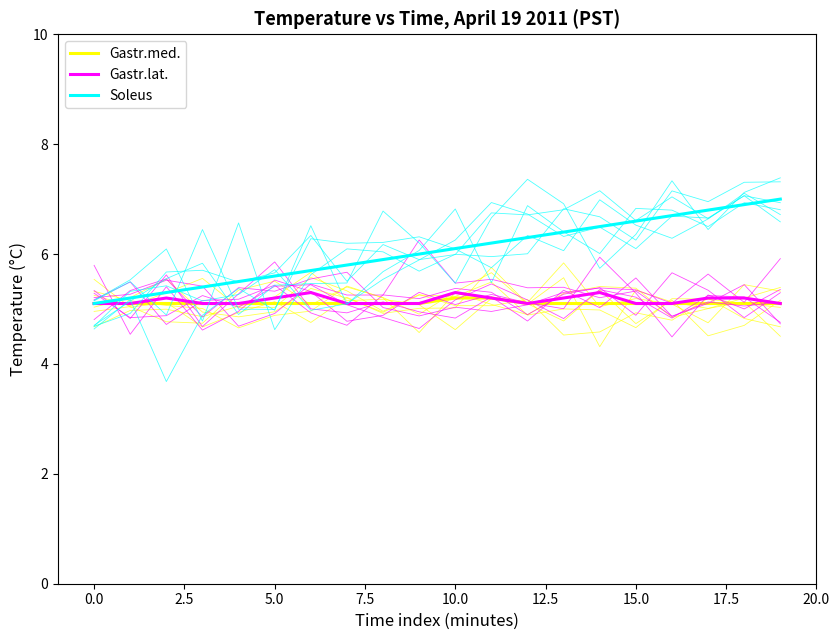

What is the value of the Gastr.lat. point at the 9th from the left?

5.1